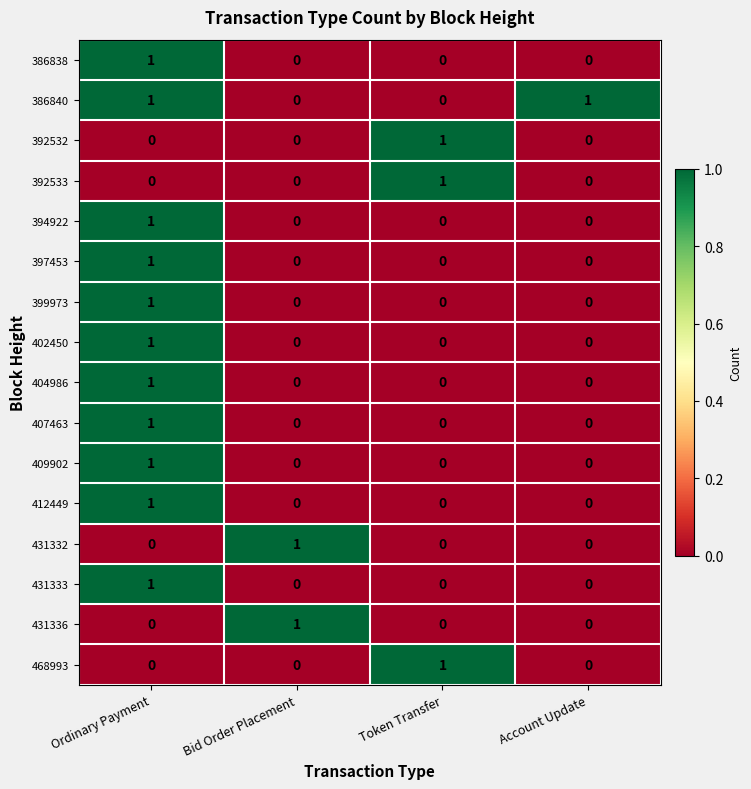

The value of 394922 at Ordinary Payment is 1. True or false?

True